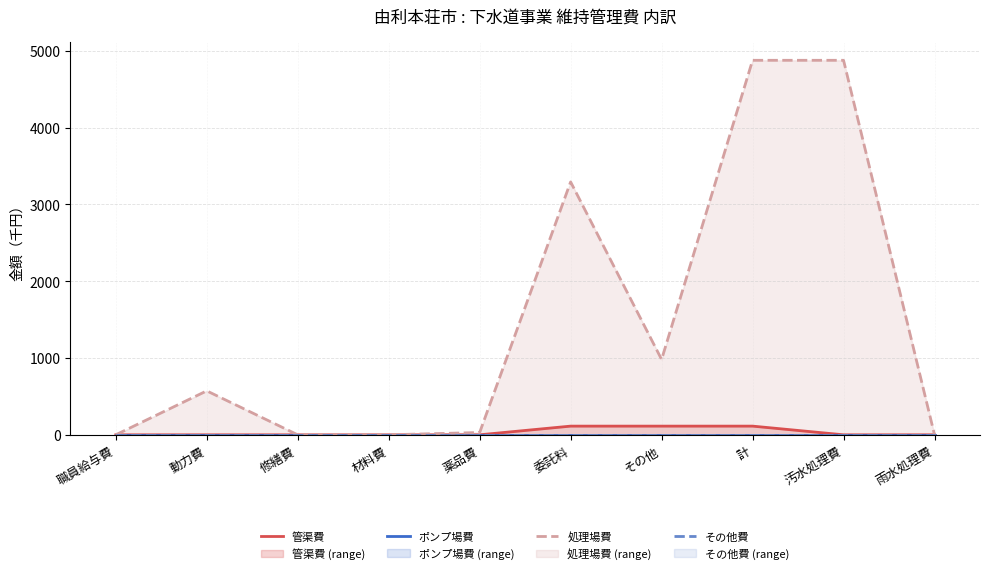

Which series has the widest spread of values?

処理場費